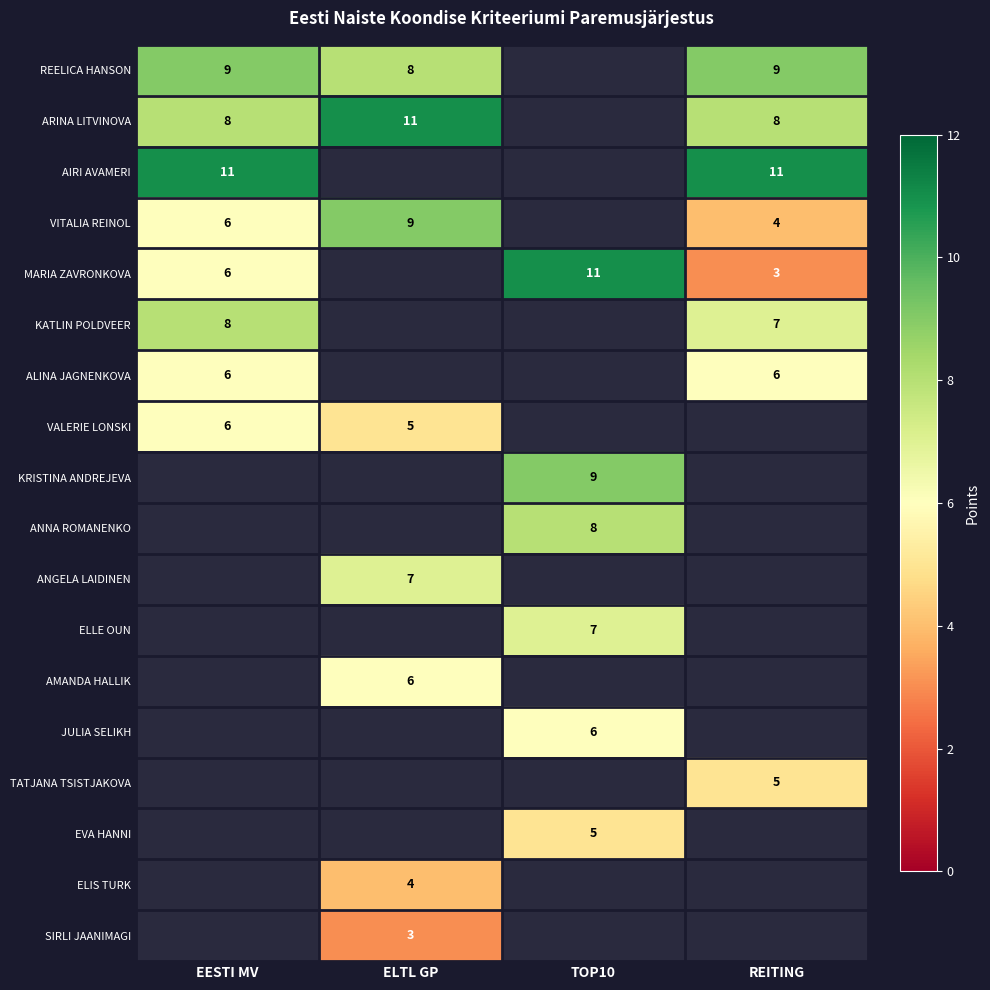

True or false: VITALIA REINOL has a value of 3 at EESTI MV.

False